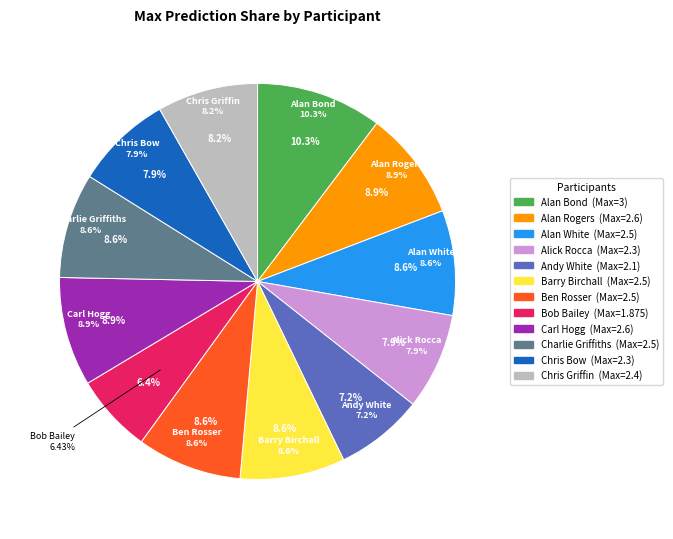

How many segments does this pie chart have?

12